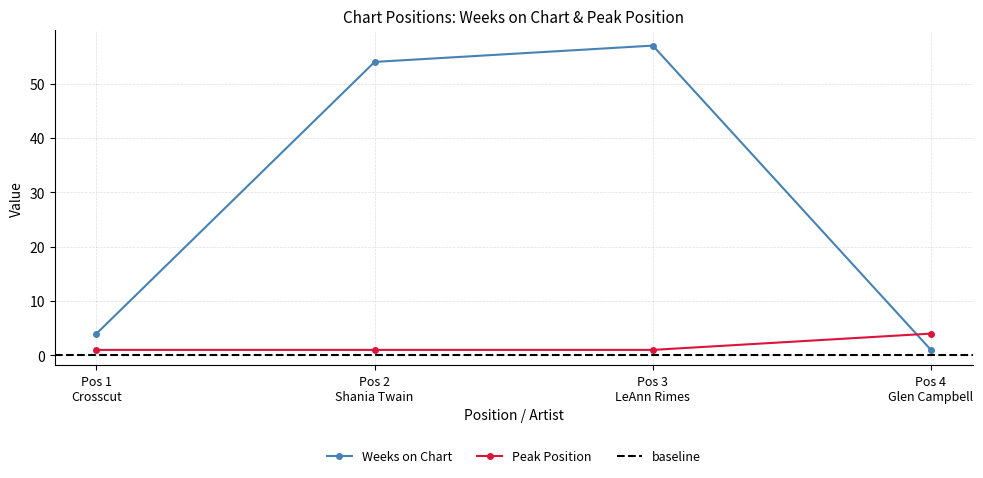

True or false: Peak Position and Weeks on Chart cross at least once.

True